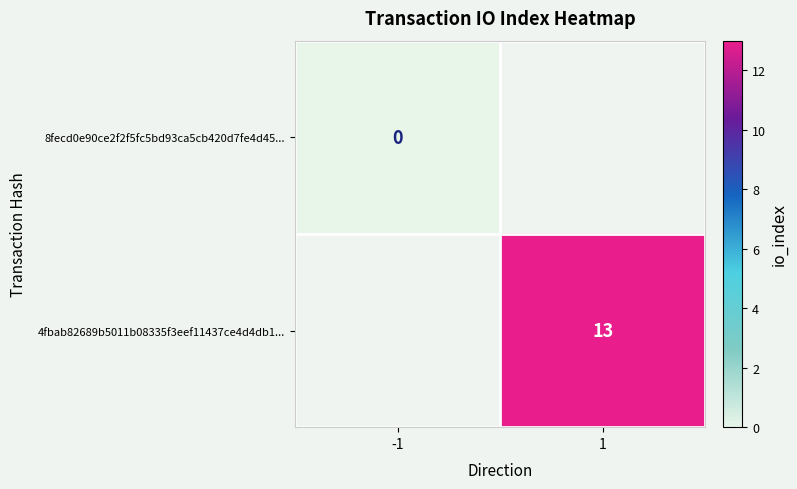

At which category does the chart reach its minimum across all series?

-1